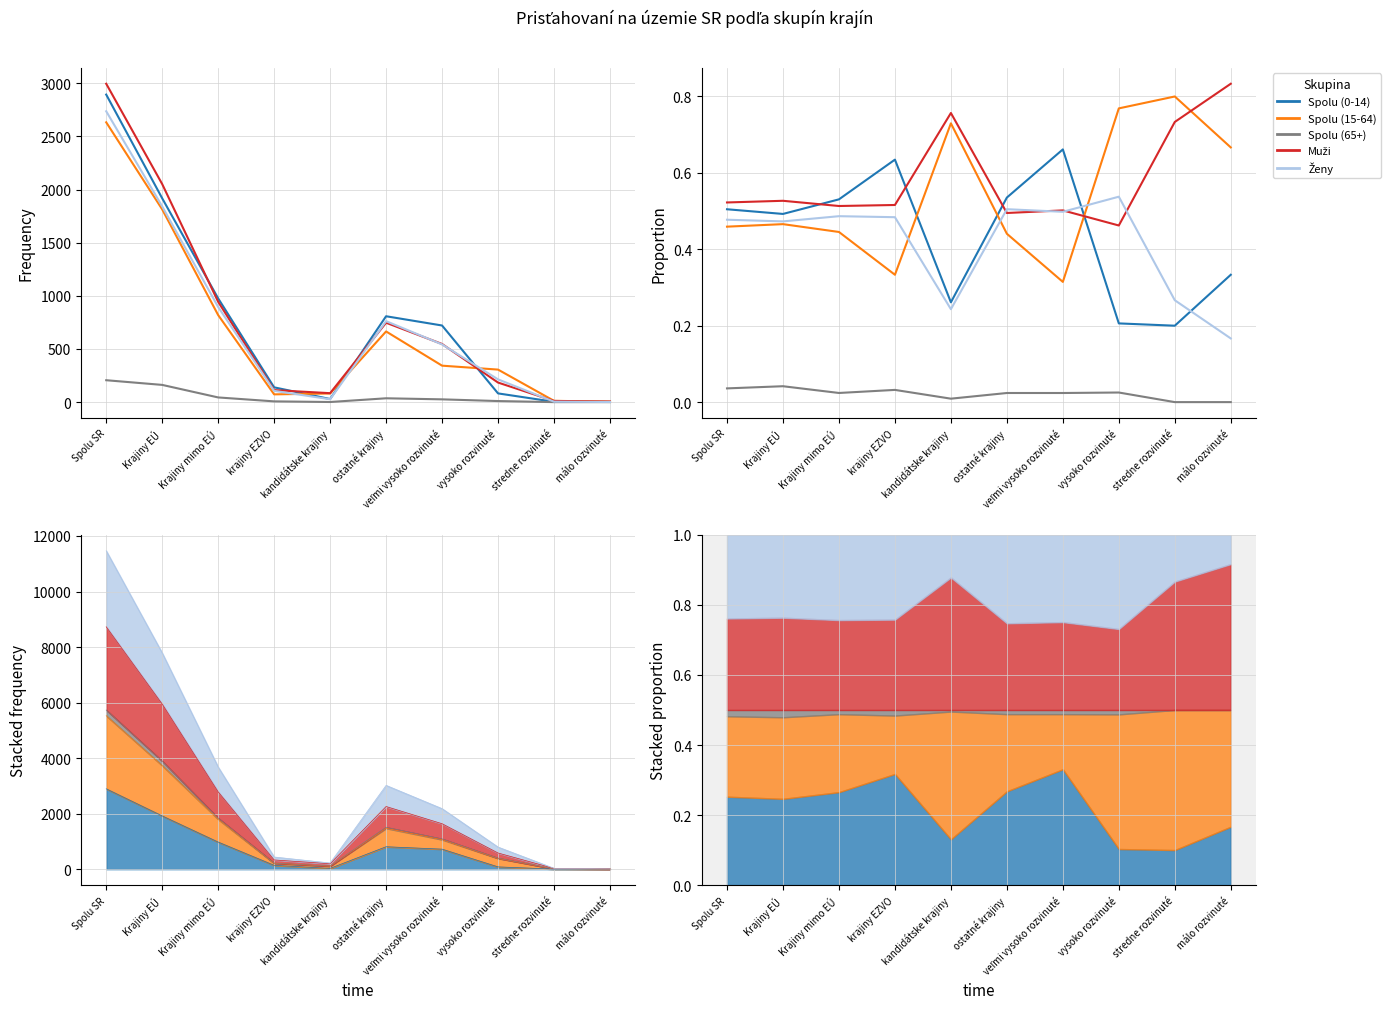

True or false: Spolu (15-64) and Muži cross at least once.

True